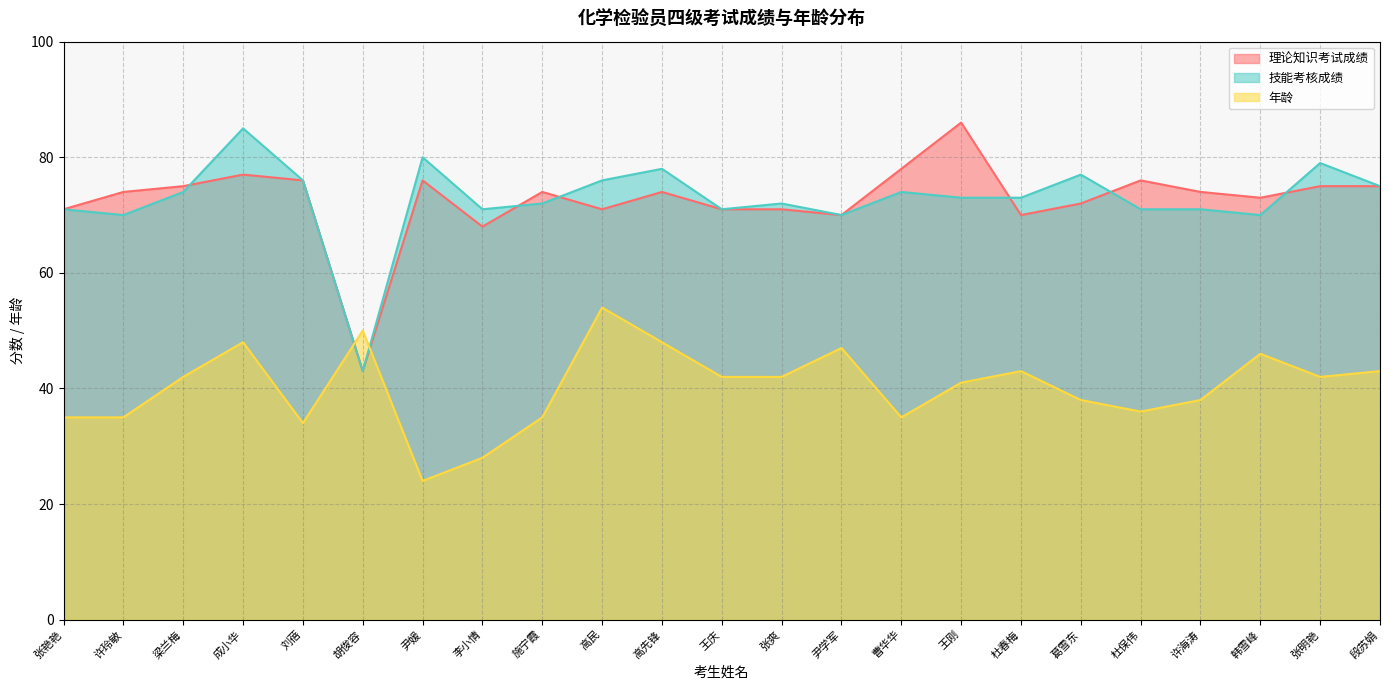

List the labels in order of 技能考核成绩 value, largest first.

成小华, 尹媛, 张明艳, 高先锋, 葛雪东, 刘蓓, 高民, 段苏娟, 梁兰梅, 曹华华, 王刚, 杜春梅, 施宁霞, 张爽, 张艳艳, 李小情, 王庆, 杜保伟, 许海涛, 许玲敏, 尹学军, 韩雪峰, 胡俊容